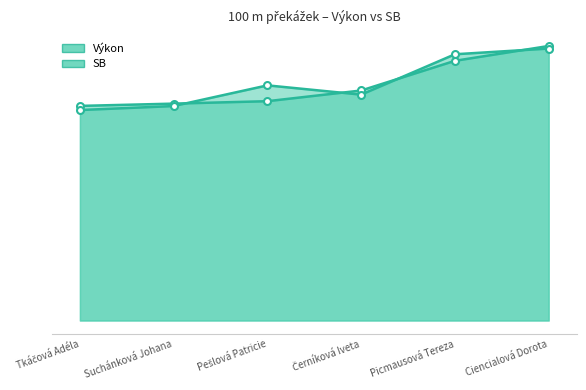

Does the chart display data point markers on the line(s)?

Yes